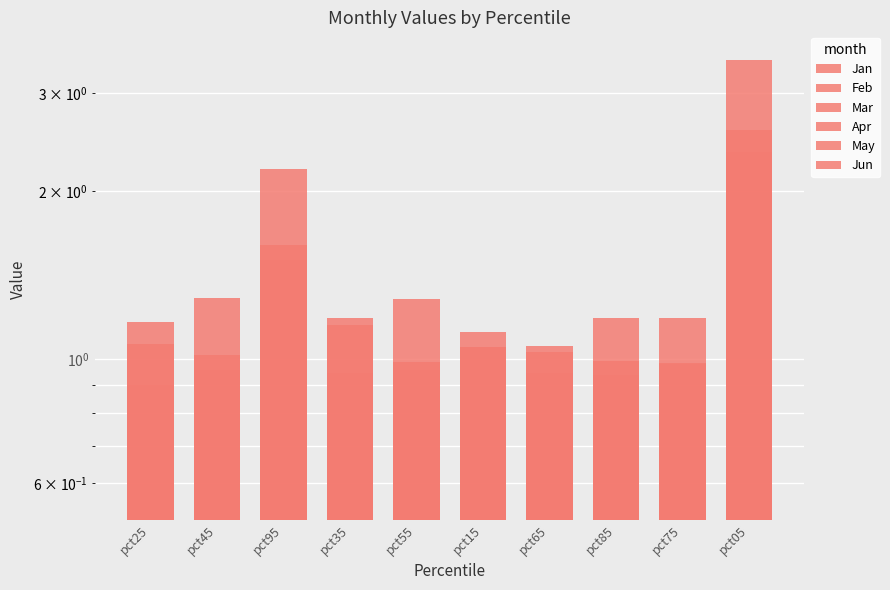

What is the spread (max minus min) of values at pct55?

0.6